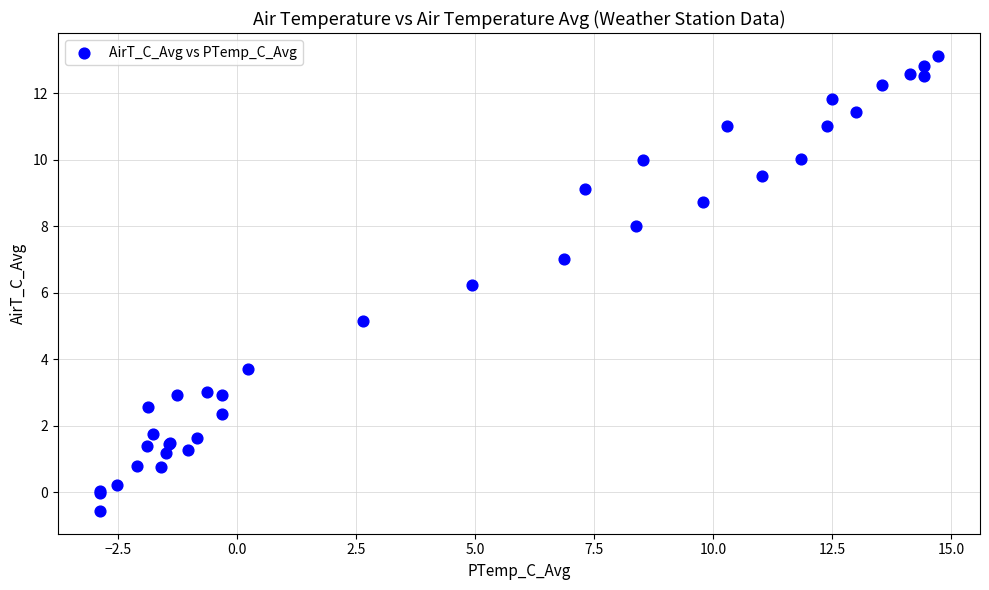

What Y value in the scatter plot is closest to 6?

6.2